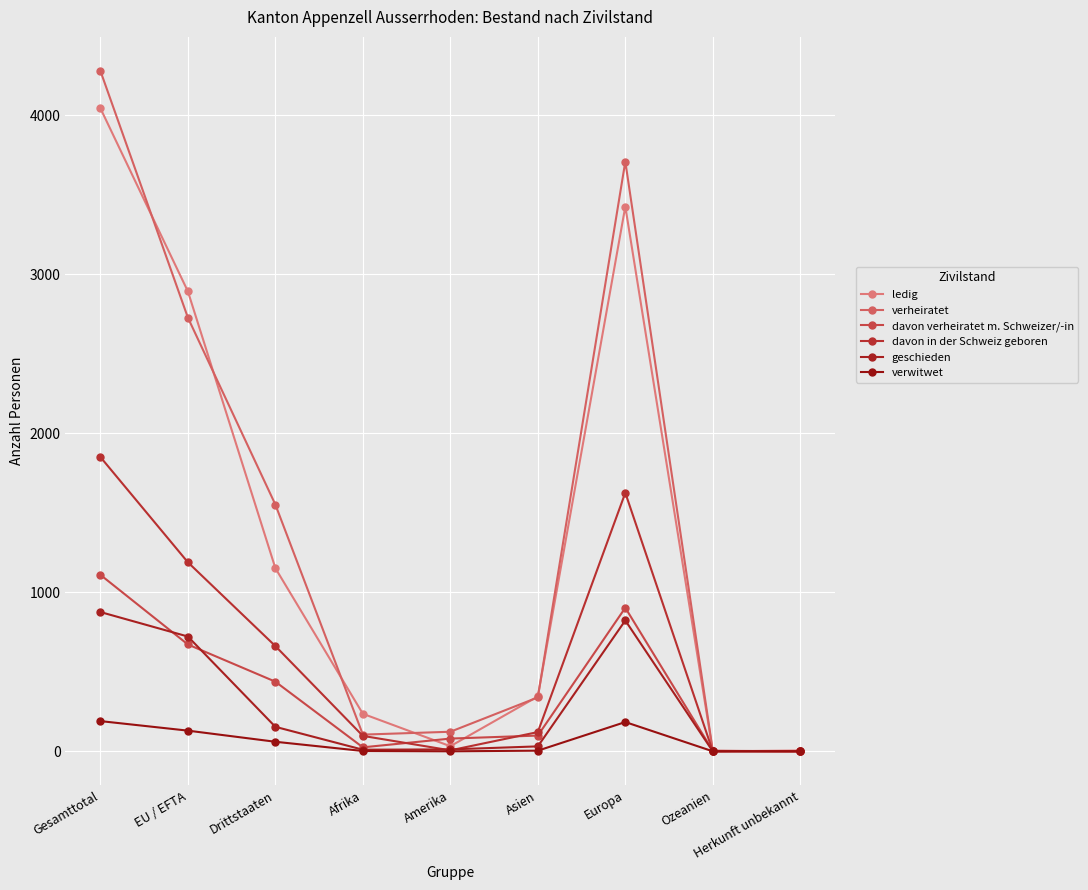

Does the chart have visible grid lines?

Yes